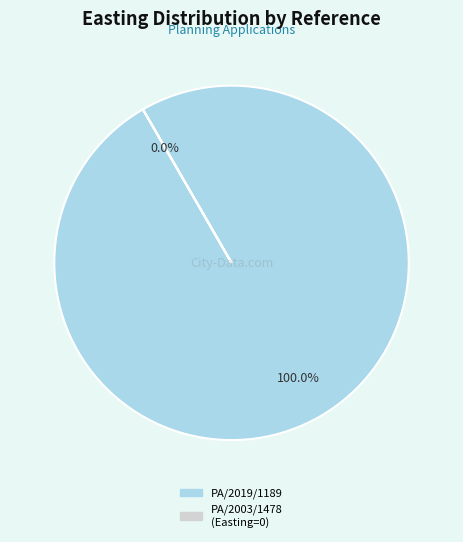

What is the smallest slice in the pie chart?

PA/2003/1478